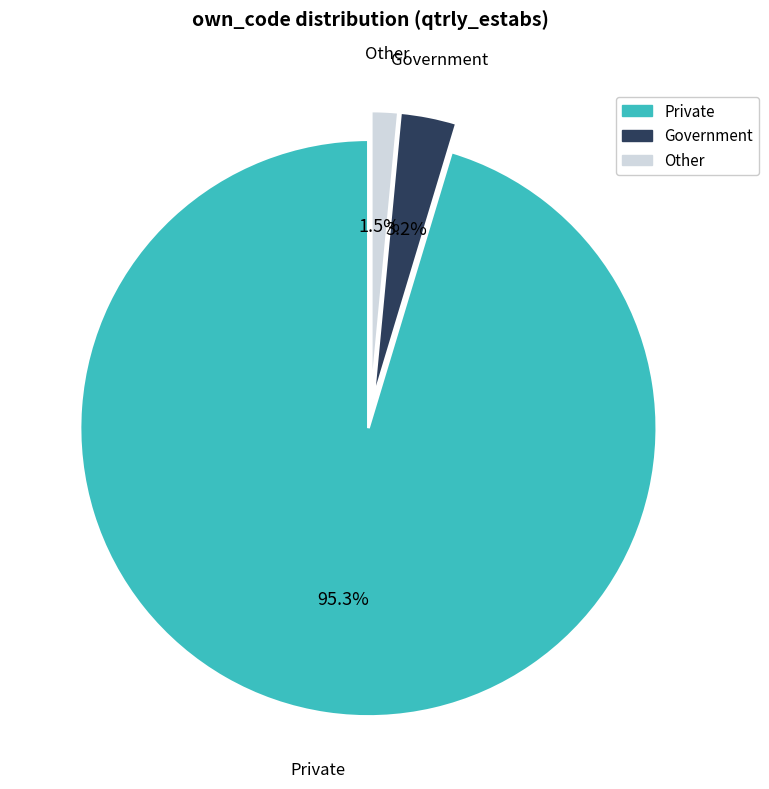

Rank the categories by value from highest to lowest.

Private, Government, Other